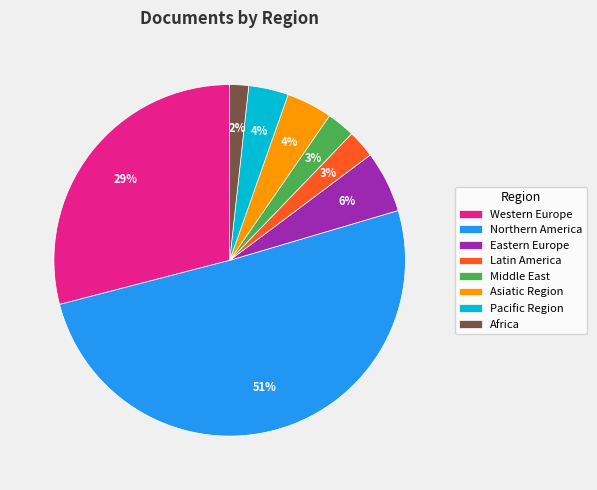

Which has a higher value, Middle East or Eastern Europe?

Eastern Europe